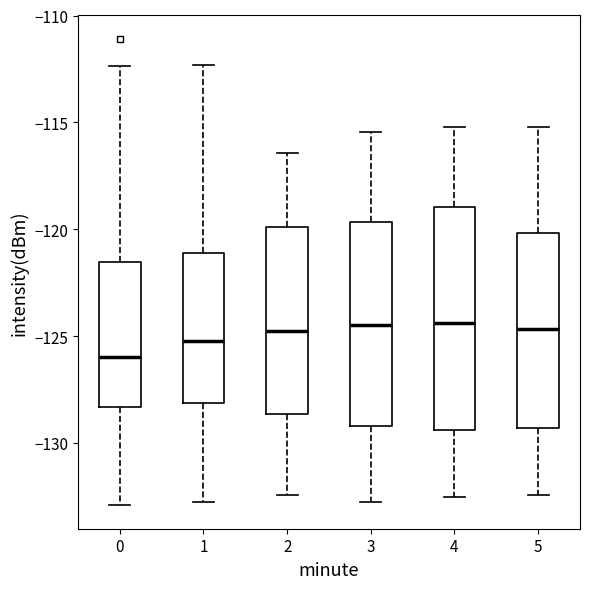

Where does the upper whisker of the box at x = 3 end on the y-axis? The values are not printed on the chart, so give them approximately, as read against the axis.

-115.5